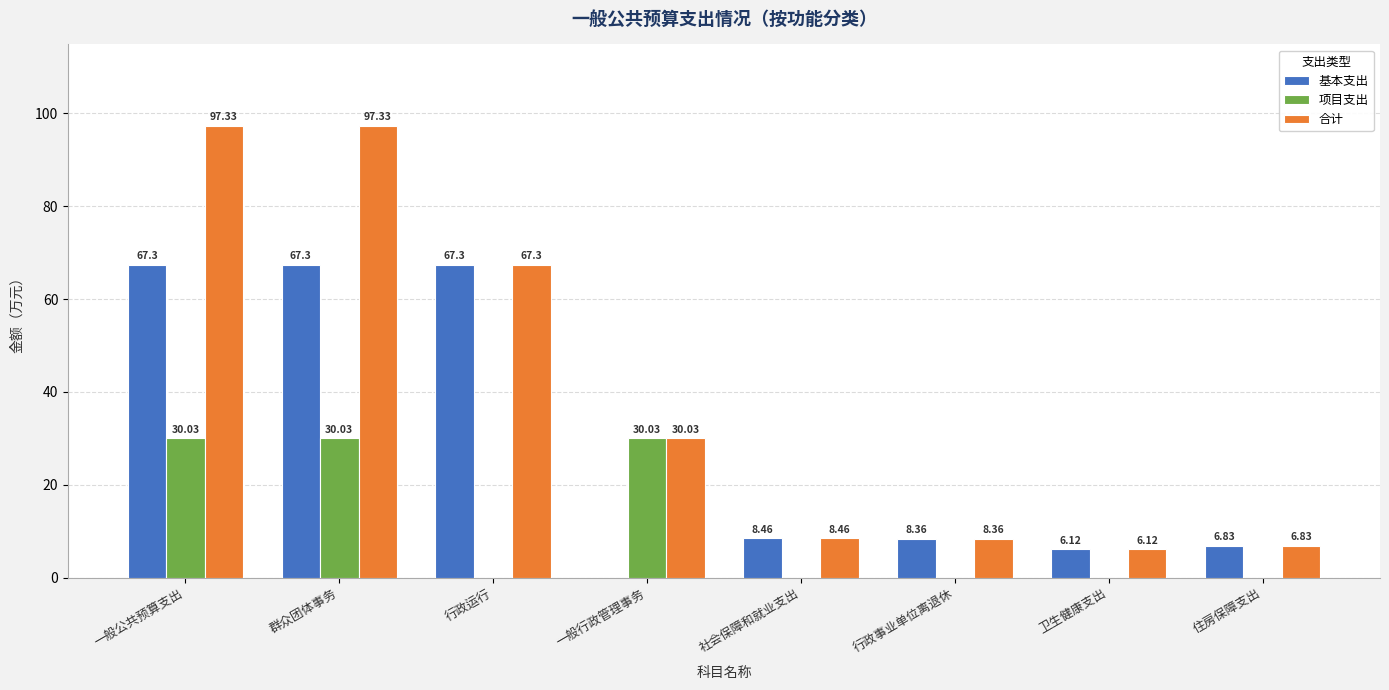

What is the total value across all series at 行政运行?

134.6